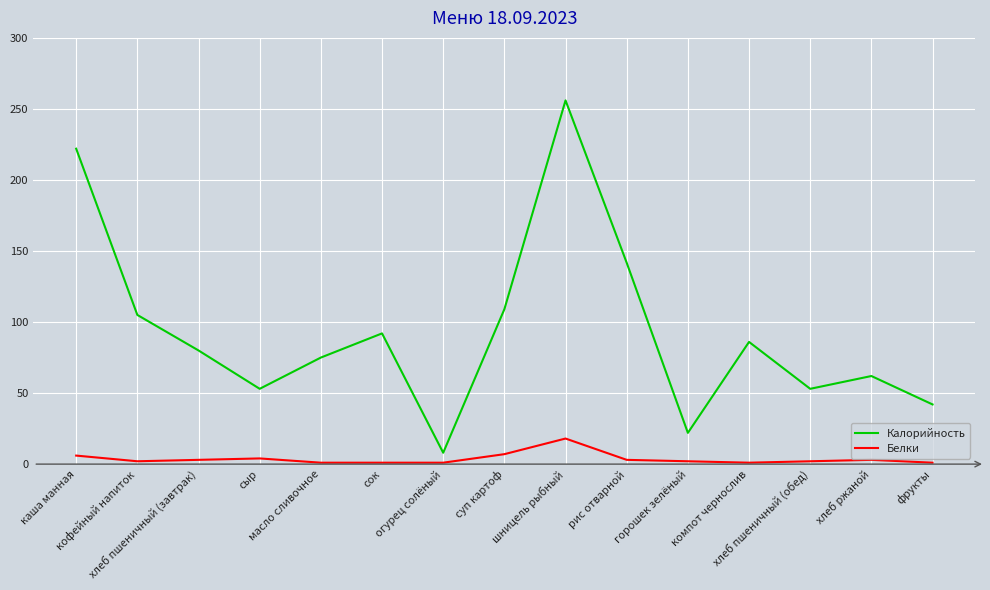

List the series in order of their peak value, lowest first.

Белки, Калорийность